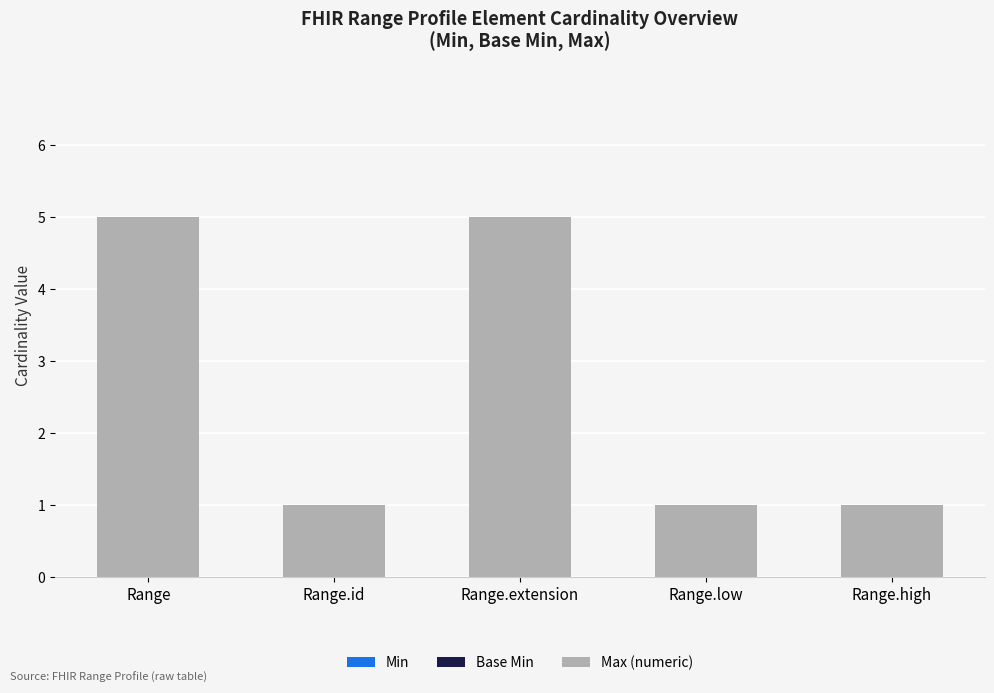

Reading left to right, transcribe all the data shown in this chart.

Range=5	Range.id=1	Range.extension=5	Range.low=1	Range.high=1